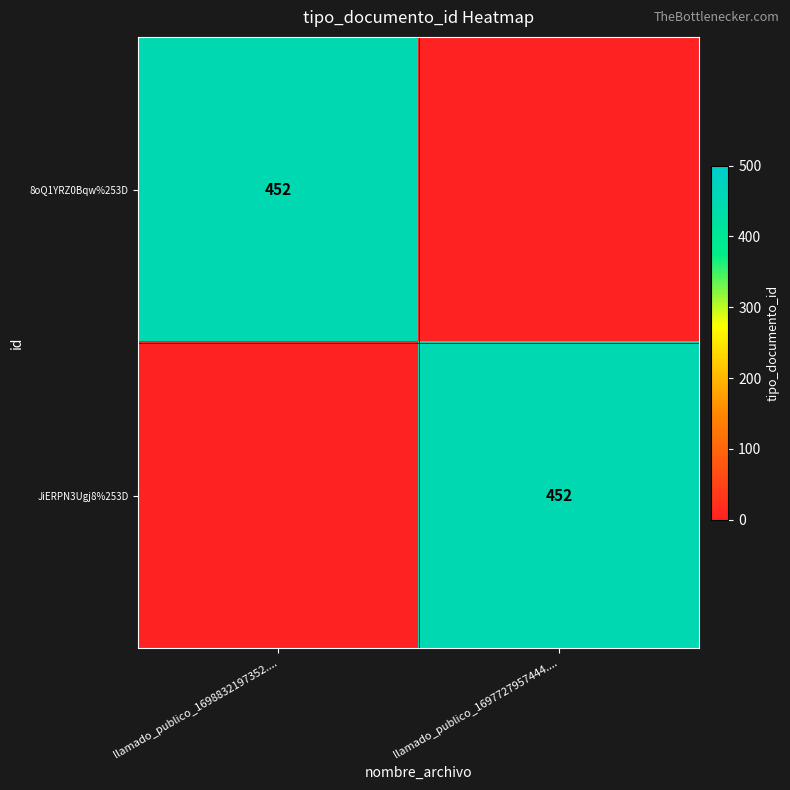

The JiERPN3Ugj8%253D series shows 602 at llamado_publico_1697727957444..... True or false?

False